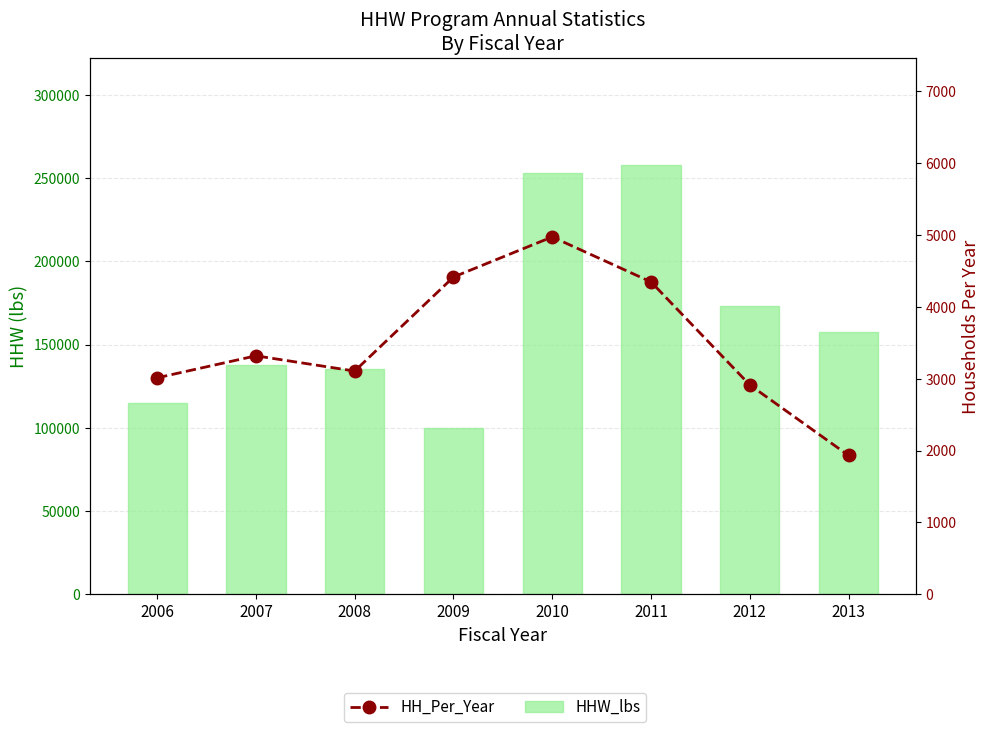

Reading left to right, extract all data points from this chart.

HHW_lbs: 2006=114600	2007=137805	2008=135447	2009=99953	2010=252716	2011=257522	2012=173375	2013=157784
HH_Per_Year: 2006=3012	2007=3318	2008=3106	2009=4414	2010=4972	2011=4346	2012=2913	2013=1932